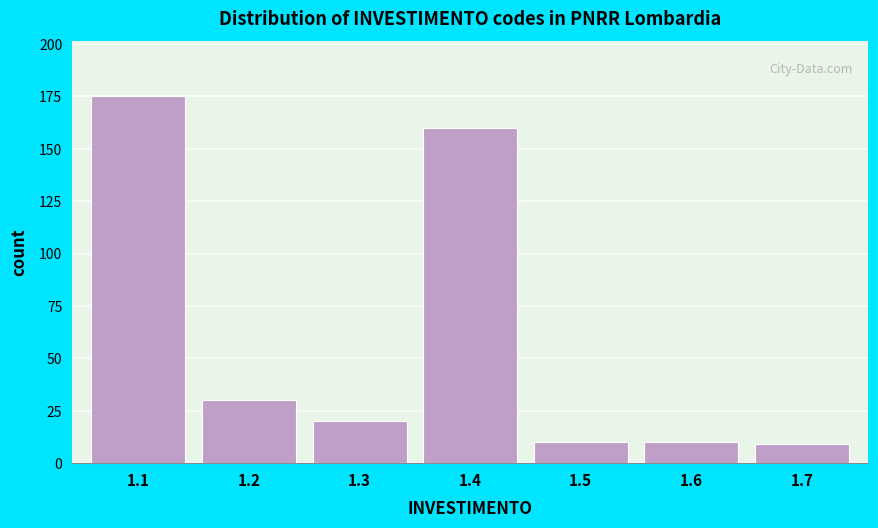

Reading right to left, what are all the values shown in this chart?

1.7=9	1.6=10	1.5=10	1.4=160	1.3=20	1.2=30	1.1=175